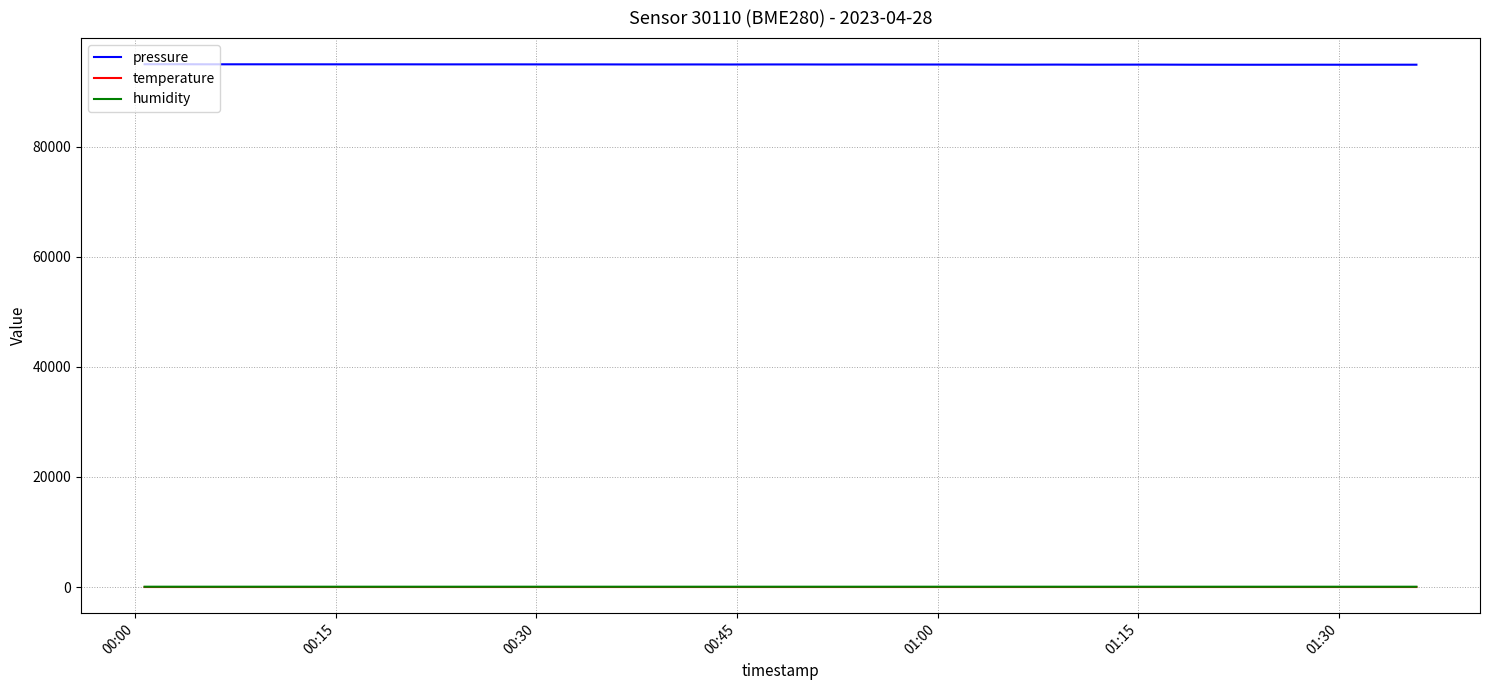

Which series has the largest total across all categories?

pressure